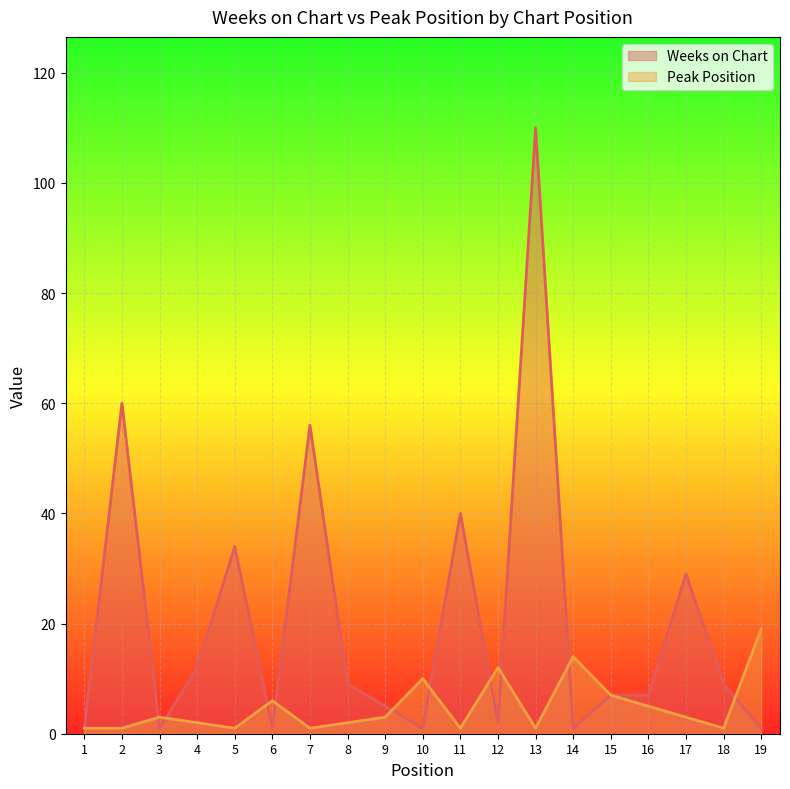

What are all the series names shown in the legend?

Weeks on Chart, Peak Position